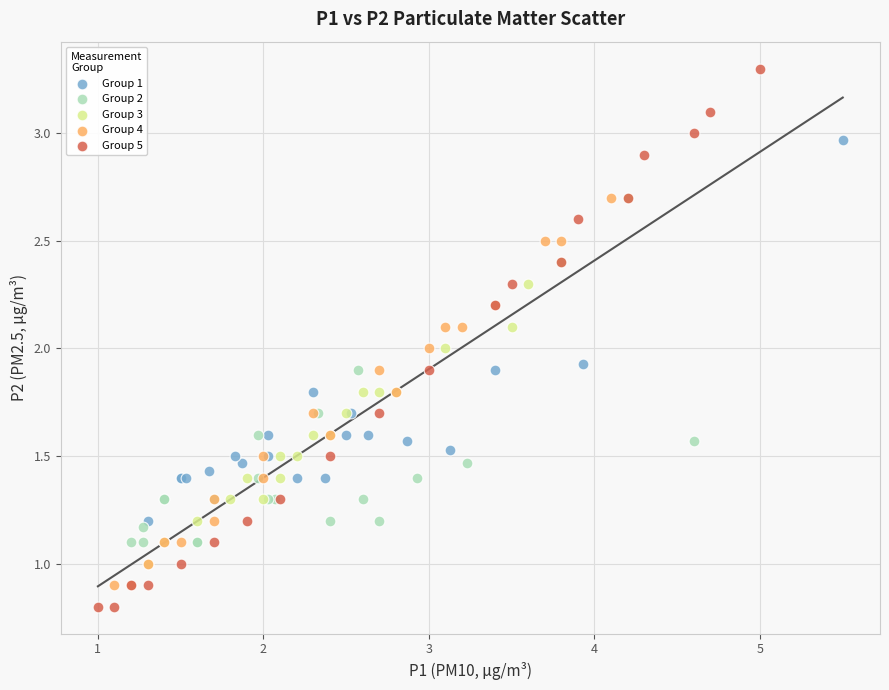

Which series contains the highest Y value?

Group 5